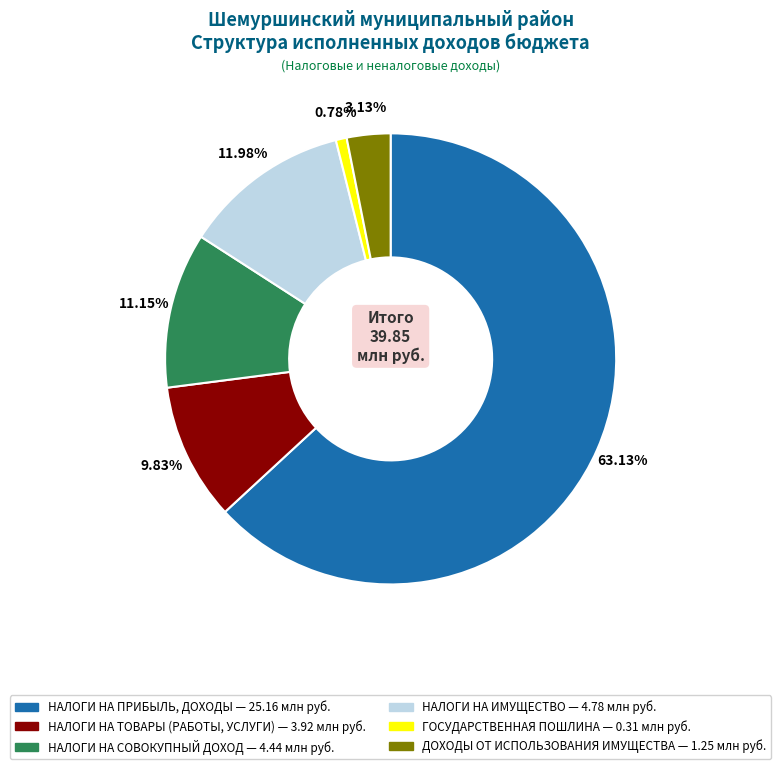

How many segments does this pie chart have?

6